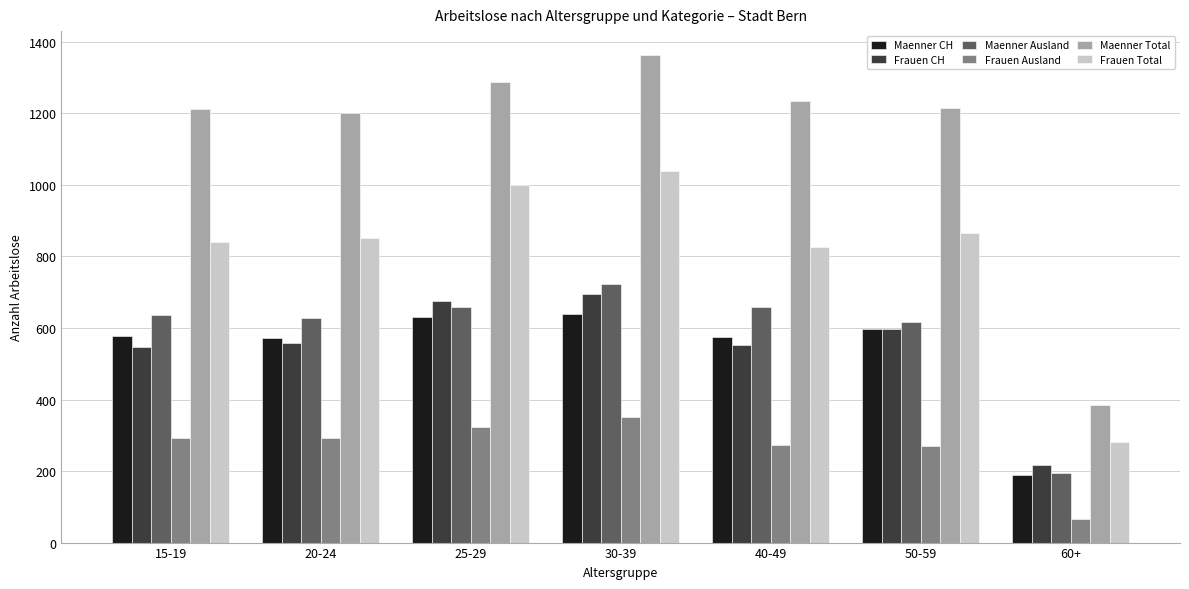

What is the total value across all series at 50-59?

4160